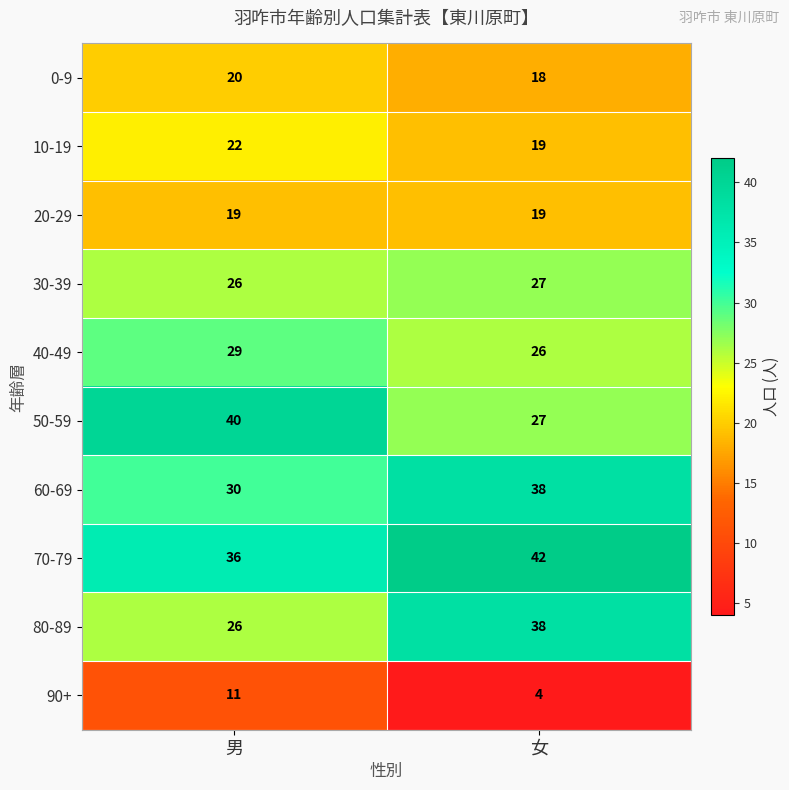

The 50-59 series shows 40 at 男. True or false?

True